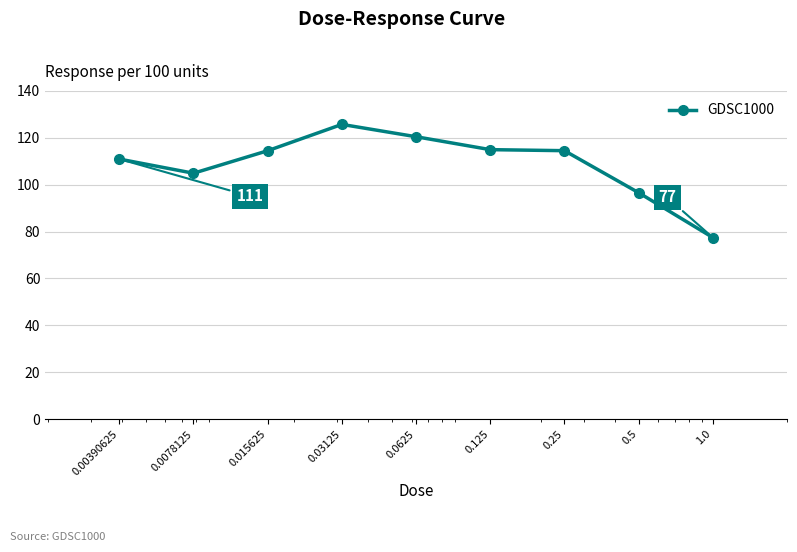

True or false: the data has more than 2 interior local peaks.

False